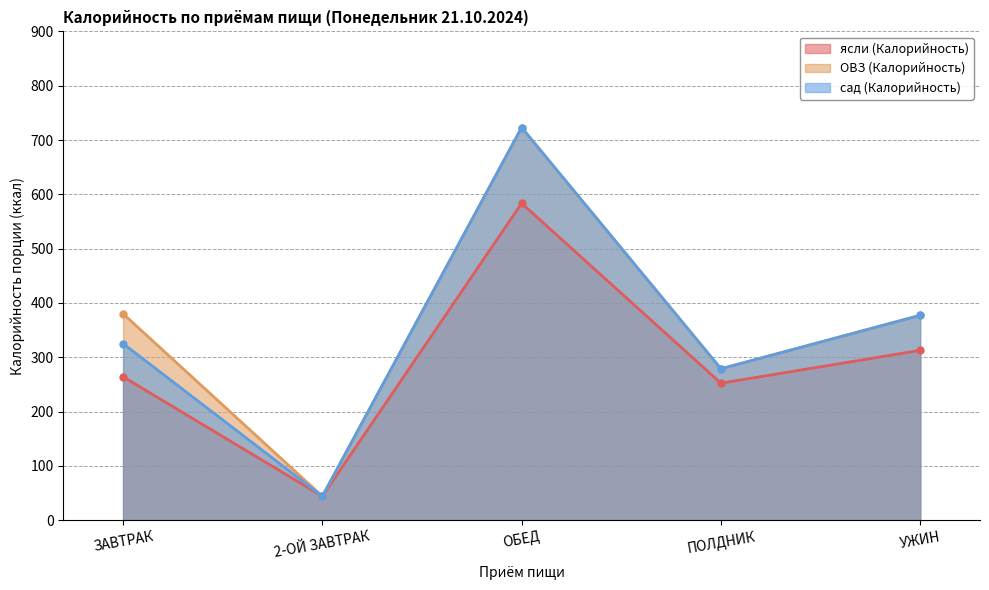

Reading left to right, extract all data points from this chart.

ясли (Калорийность): 264.1	44.0	583.5	252.2	312.7
ОВЗ (Калорийность): 380.1	44.0	723.0	278.7	377.2
сад (Калорийность): 325.1	44.0	723.0	278.7	377.2